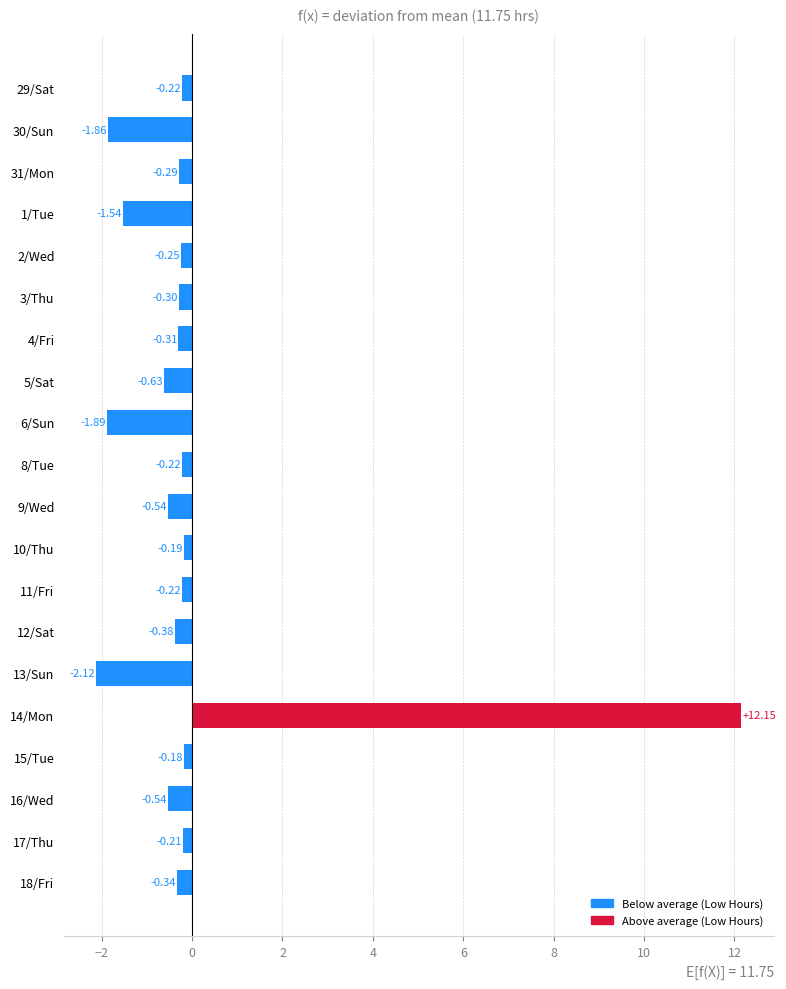

What is the difference between the maximum and minimum values?

14.3